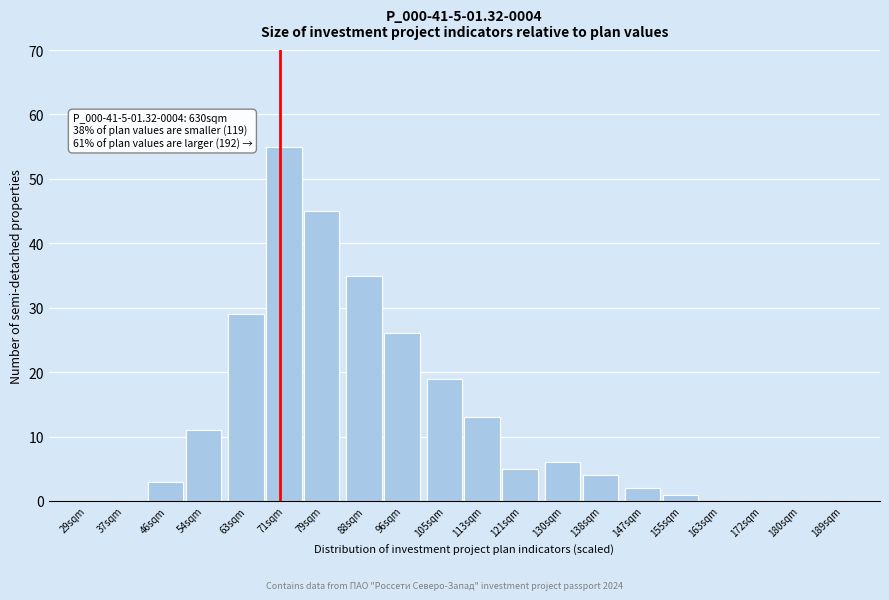

Reading right to left, what are all the values shown in this chart?

189sqm=0	180sqm=0	172sqm=0	163sqm=0	155sqm=1	147sqm=2	138sqm=4	130sqm=6	121sqm=5	113sqm=13	105sqm=19	96sqm=26	88sqm=35	79sqm=45	71sqm=55	63sqm=29	54sqm=11	46sqm=3	37sqm=0	29sqm=0